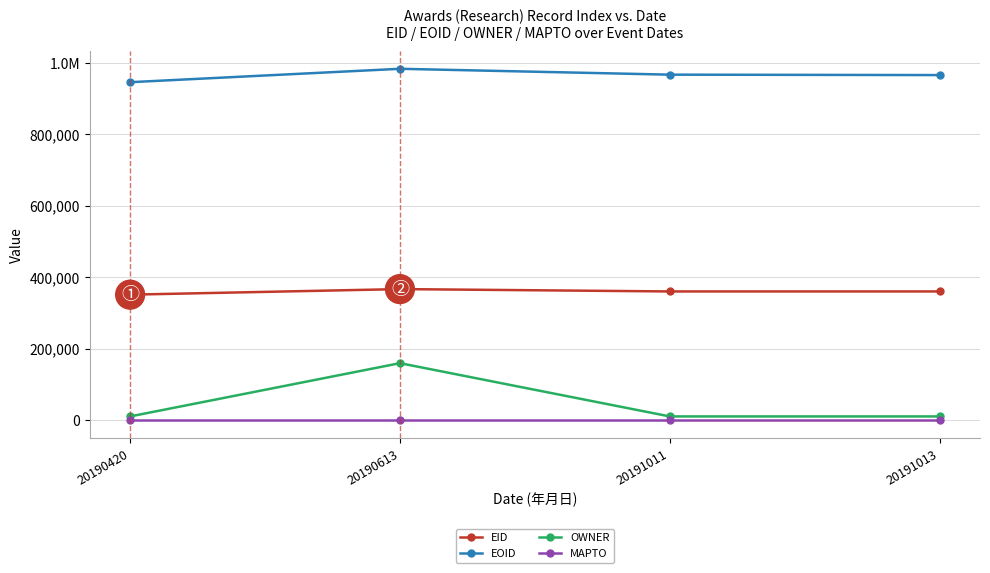

Is this an area chart (filled region under the line)?

No